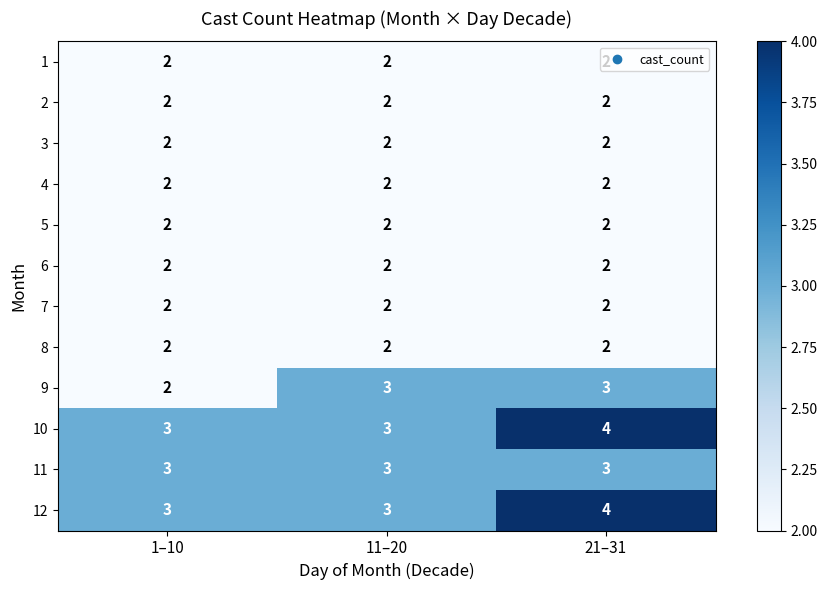

What is the maximum value shown in the chart?

4